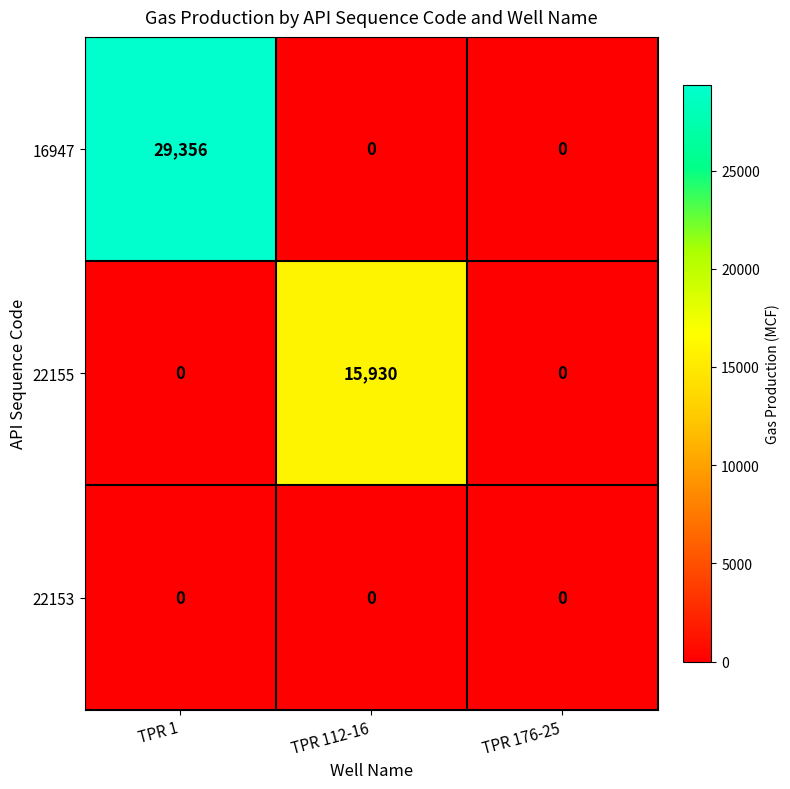

Is it true that 22153 equals 0 at TPR 1?

True